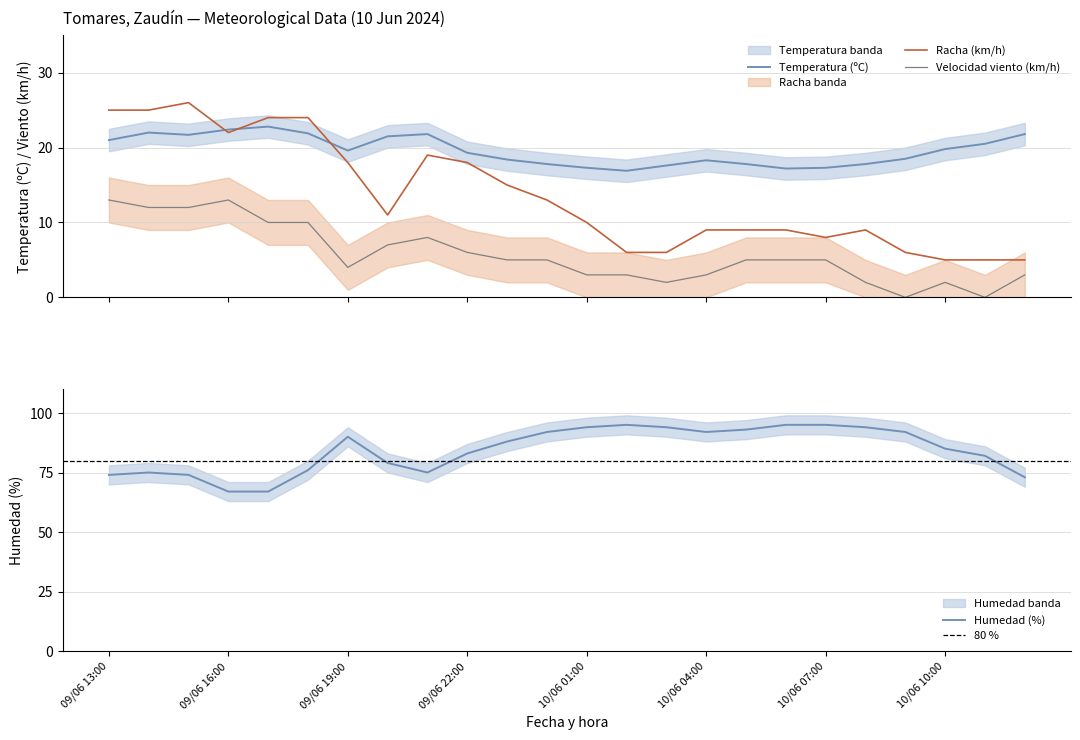

Reading right to left, extract all data points from this chart.

Temperatura (ºC): 21.8	20.5	19.8	18.5	17.8	17.3	17.2	17.8	18.3	17.6	16.9	17.3	17.8	18.4	19.3	21.8	21.5	19.6	21.9	22.8	22.4	21.7	22.0	21.0
Humedad (%): 73.0	82.0	85.0	92.0	94.0	95.0	95.0	93.0	92.0	94.0	95.0	94.0	92.0	88.0	83.0	75.0	79.0	90.0	76.0	67.0	67.0	74.0	75.0	74.0
Velocidad del viento (km/h): 3.0	0.0	2.0	0.0	2.0	5.0	5.0	5.0	3.0	2.0	3.0	3.0	5.0	5.0	6.0	8.0	7.0	4.0	10.0	10.0	13.0	12.0	12.0	13.0
Racha (km/h): 5.0	5.0	5.0	6.0	9.0	8.0	9.0	9.0	9.0	6.0	6.0	10.0	13.0	15.0	18.0	19.0	11.0	18.0	24.0	24.0	22.0	26.0	25.0	25.0